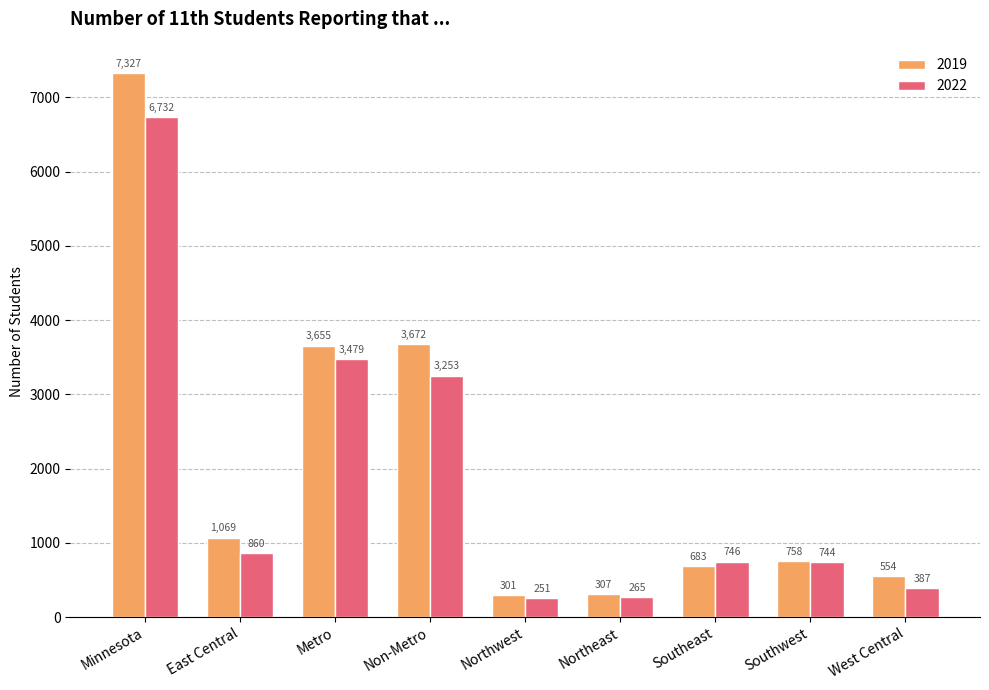

List the series in order of their overall mean, highest first.

2019, 2022